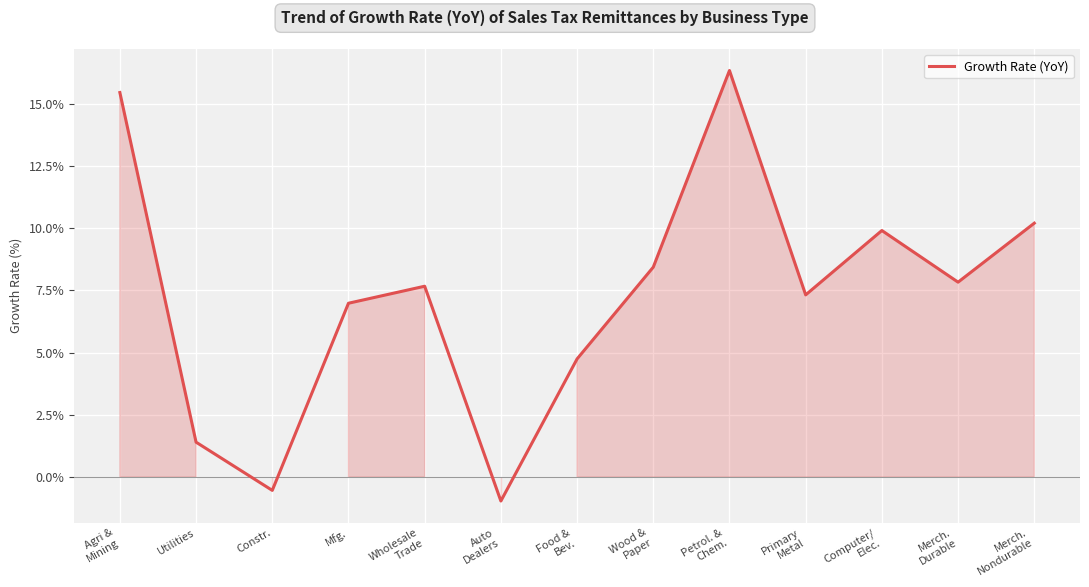

How many lines are shown in the chart?

1